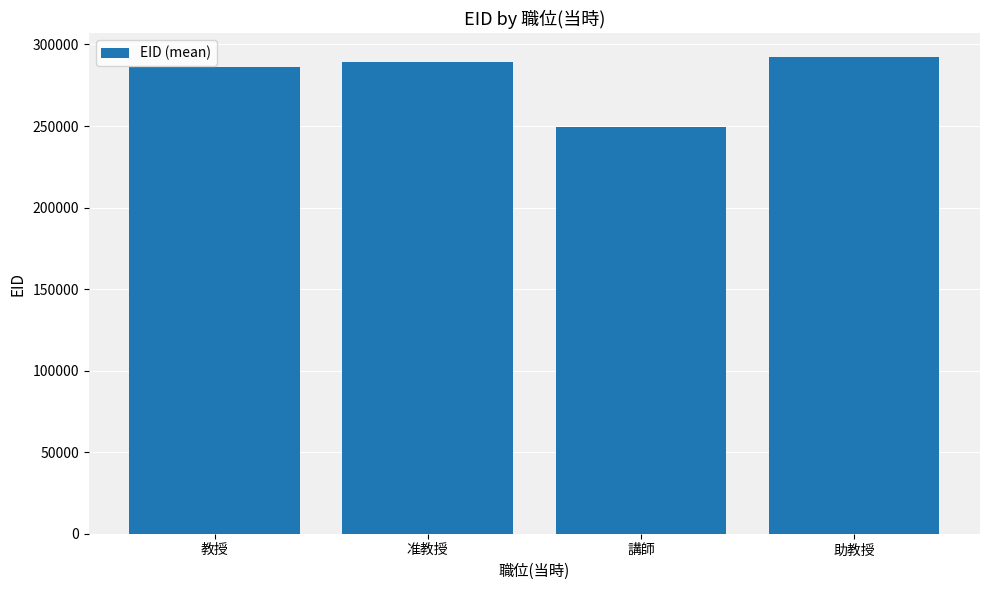

How many values are below 289540?

2